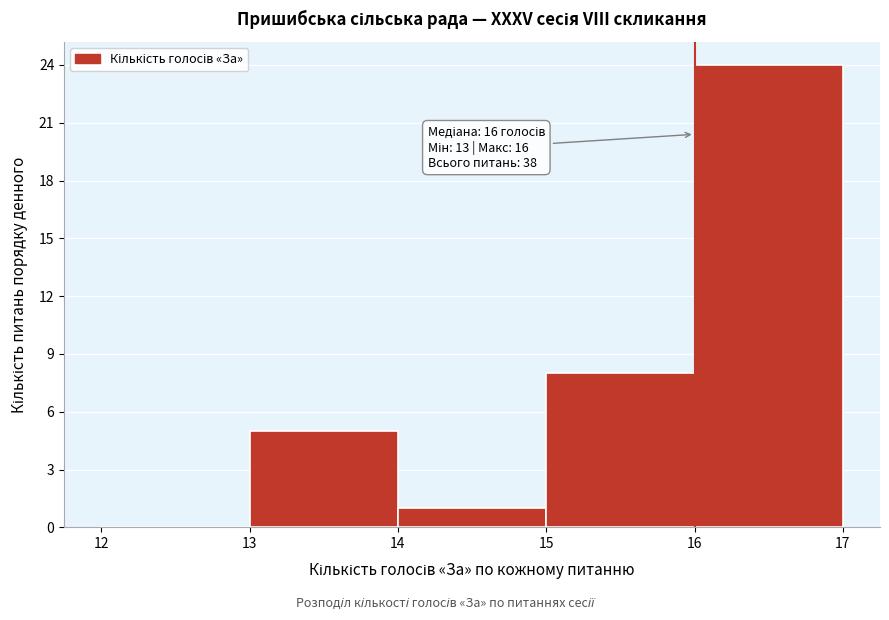

Over which range of the x-axis is the bar tallest?

16 to 17